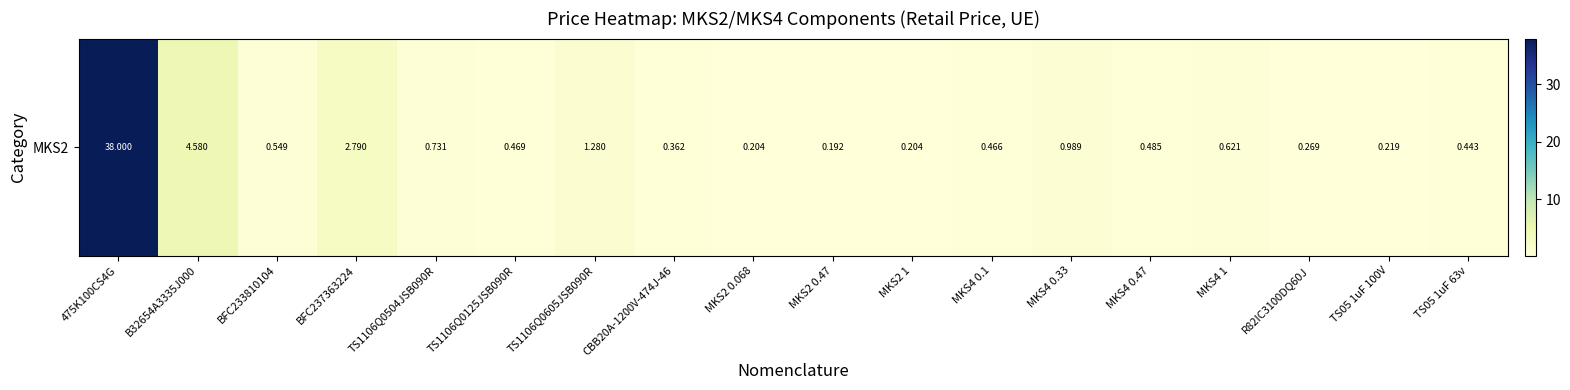

The value at BFC233810104 is 0.3. True or false?

False